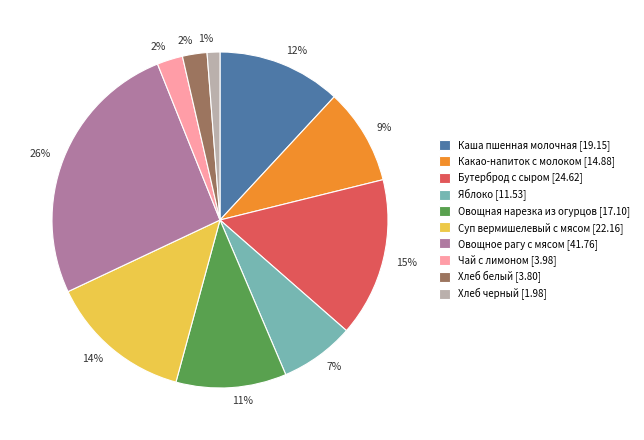

Is there a majority slice in this chart?

No